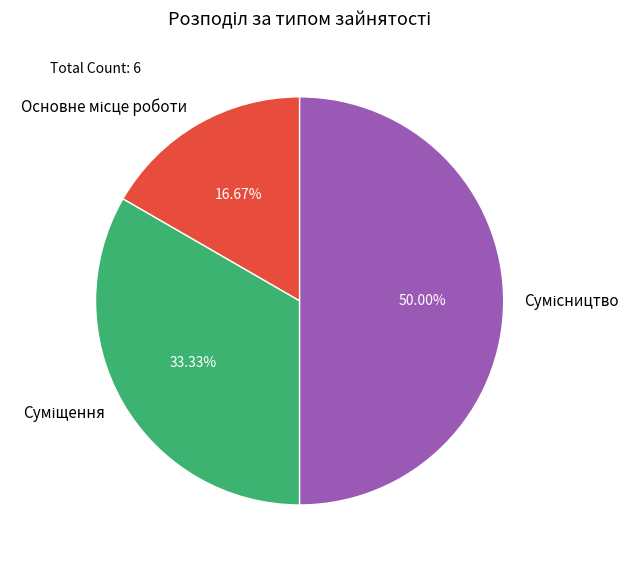

To the nearest percent, what portion does Основне місце роботи represent?

17%